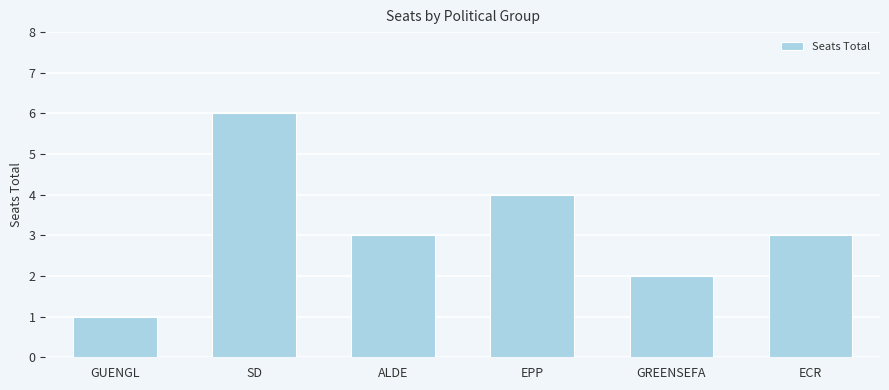

Which has a higher value, GREENSEFA or GUENGL?

GREENSEFA